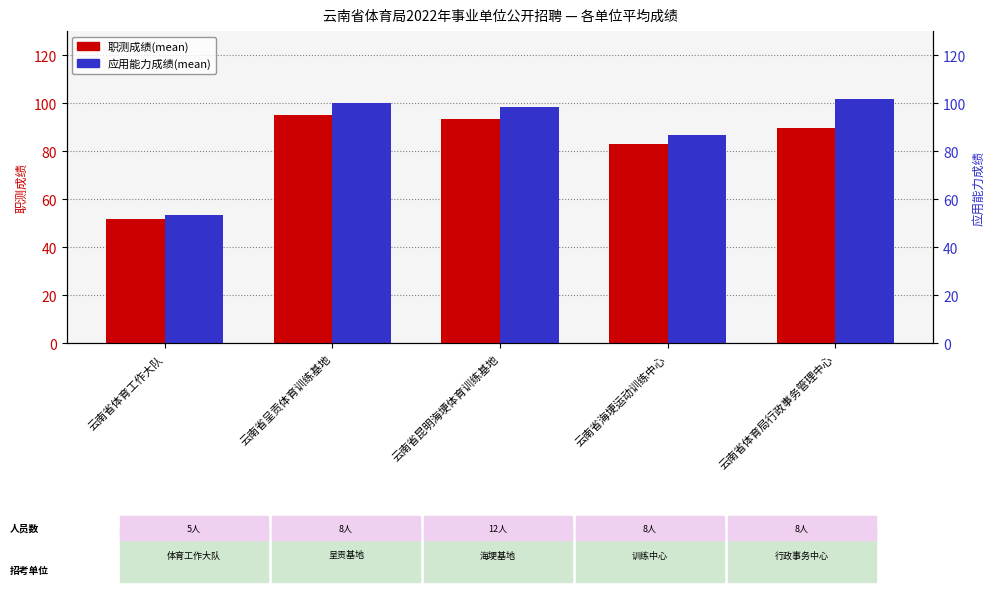

What is the difference between the second highest and minimum values in the 应用能力成绩(mean) series?

46.4